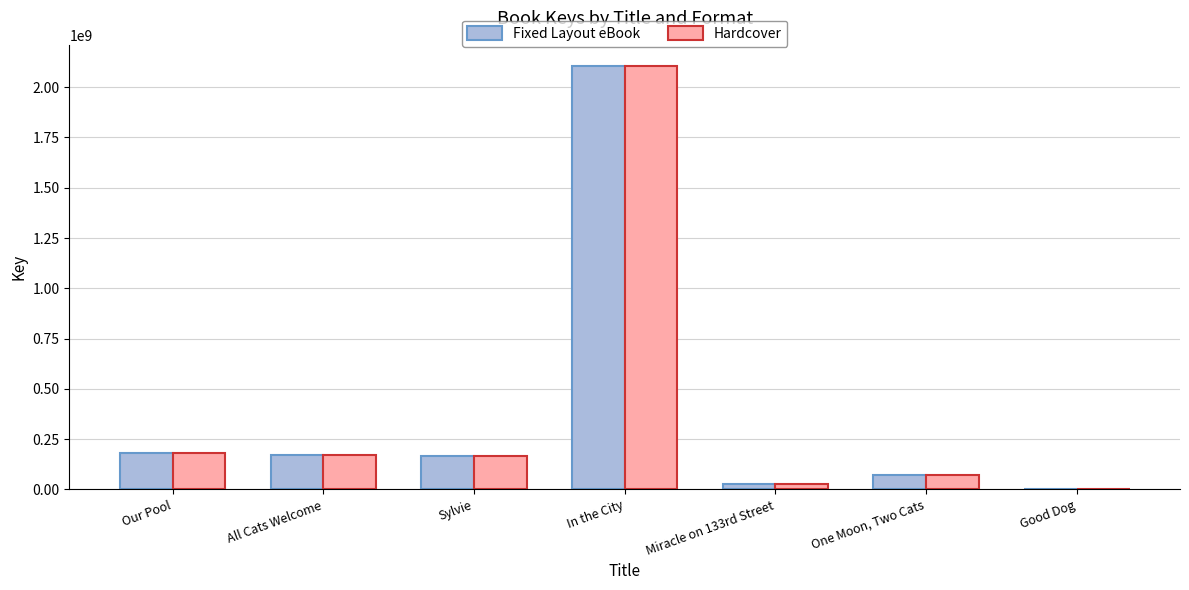

Is it true that Hardcover equals 72376729 at One Moon, Two Cats?

True